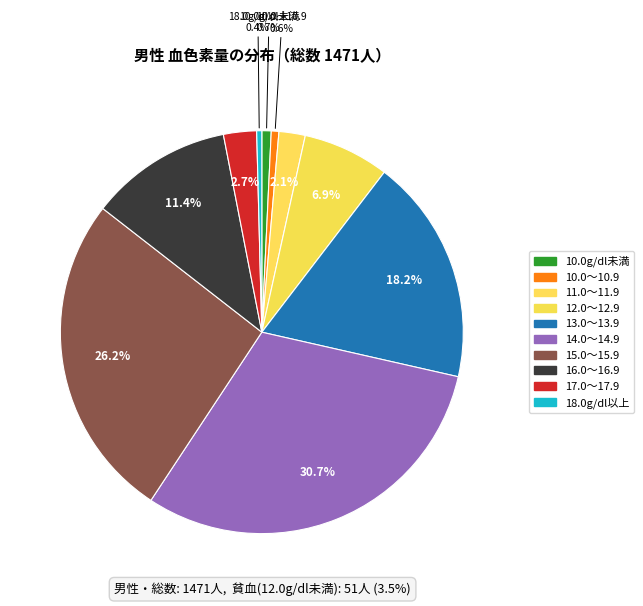

What is the smallest slice in the pie chart?

18.0g/dl以上